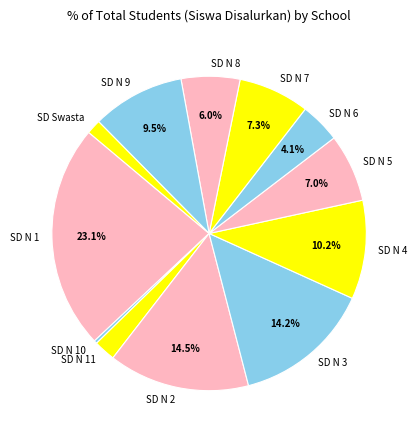

Does any single category account for the majority?

No